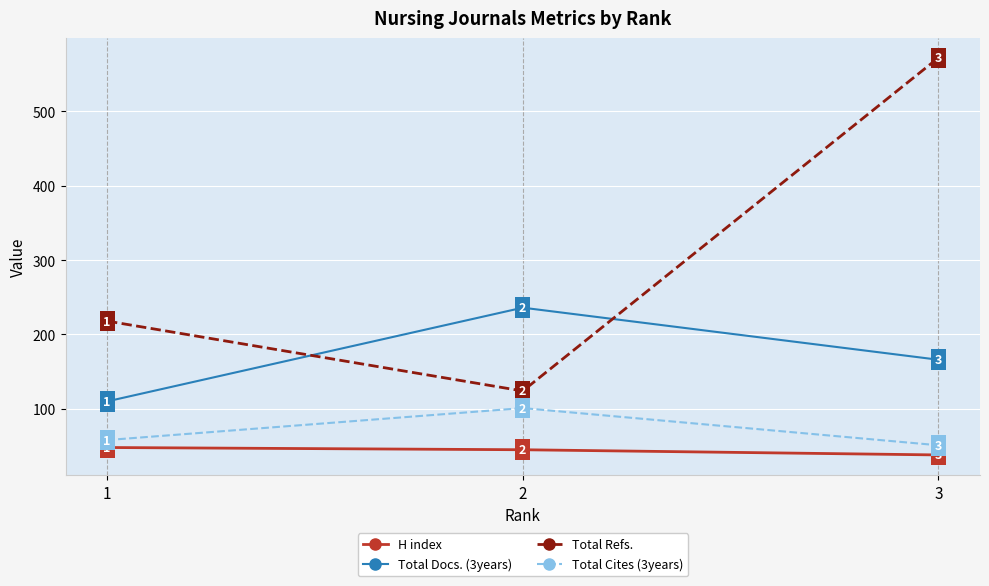

Which series has the largest total across all categories?

Total Refs.